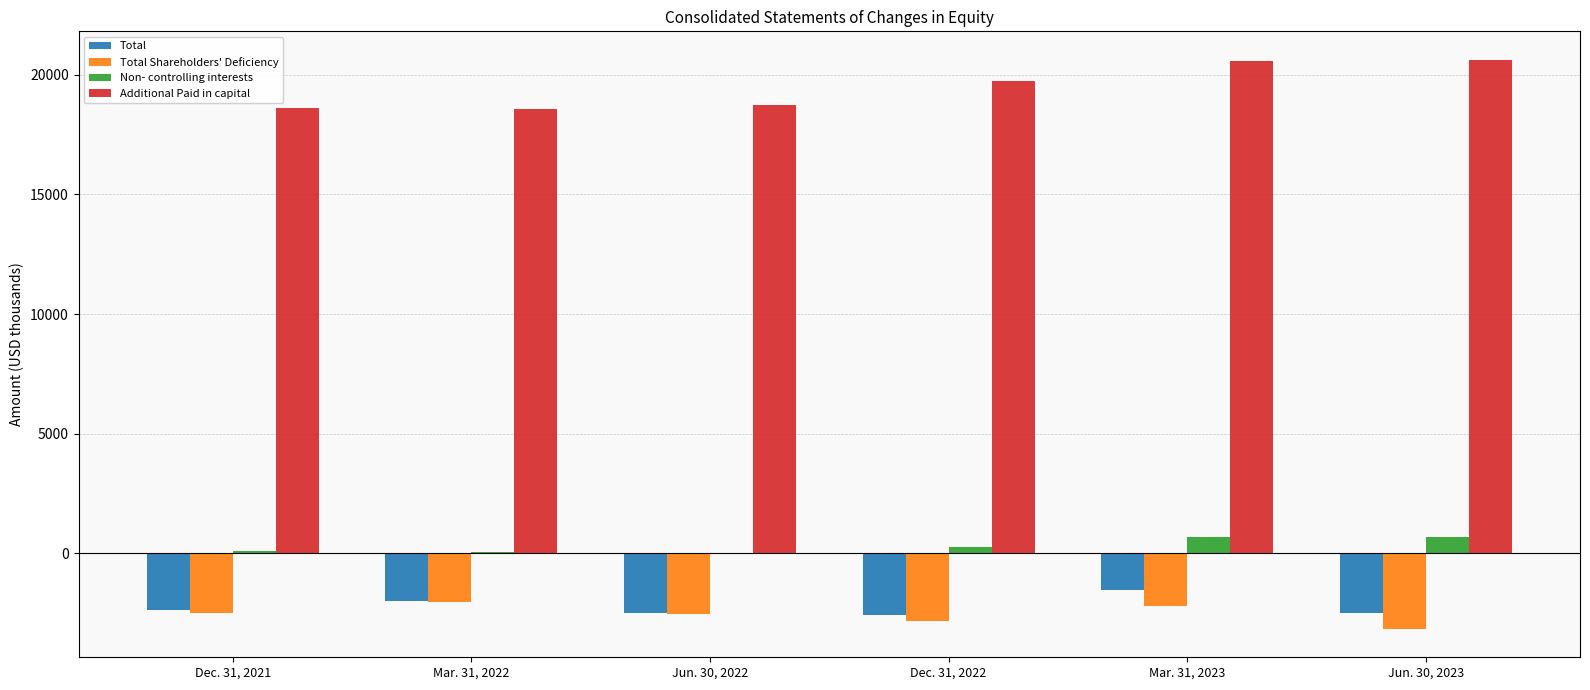

Is it true that Total equals -3287 at Mar. 31, 2022?

False